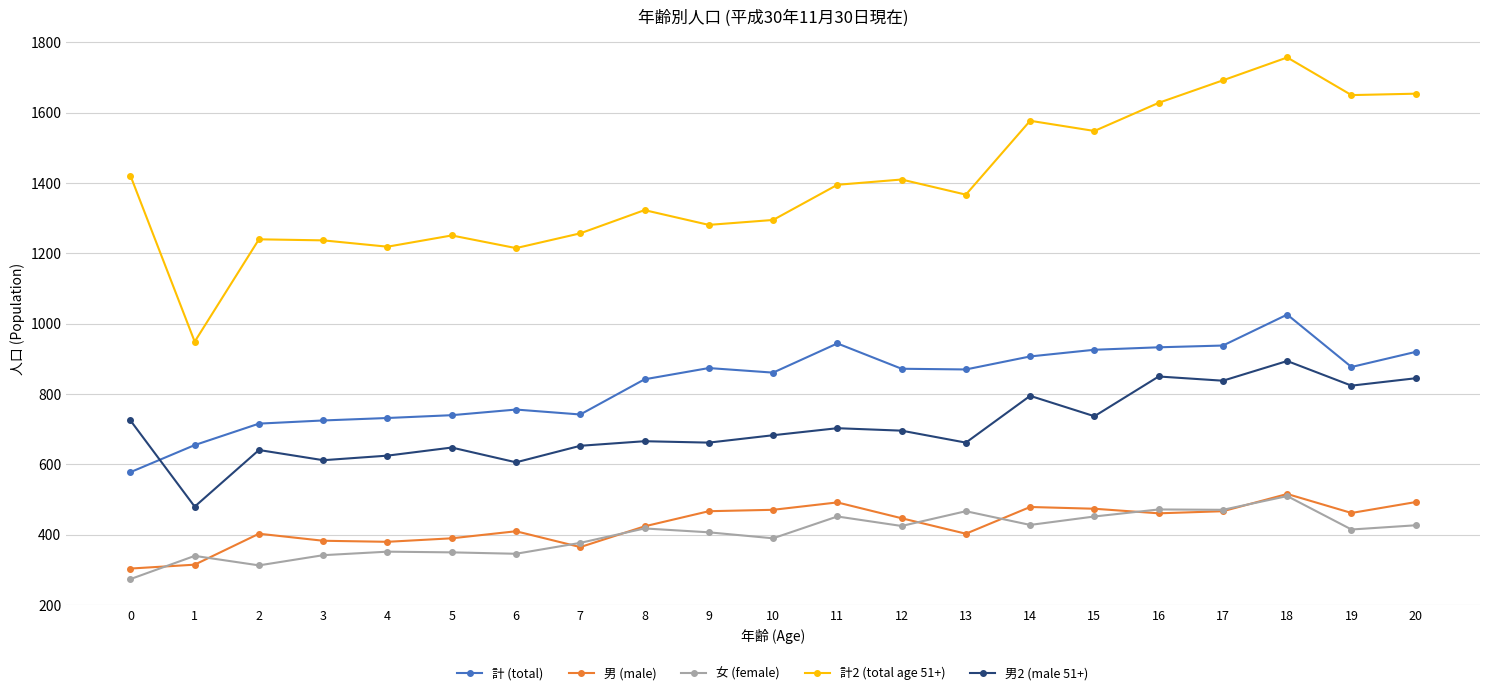

The value of 男2 (male 51+) at 12 is 1227. True or false?

False